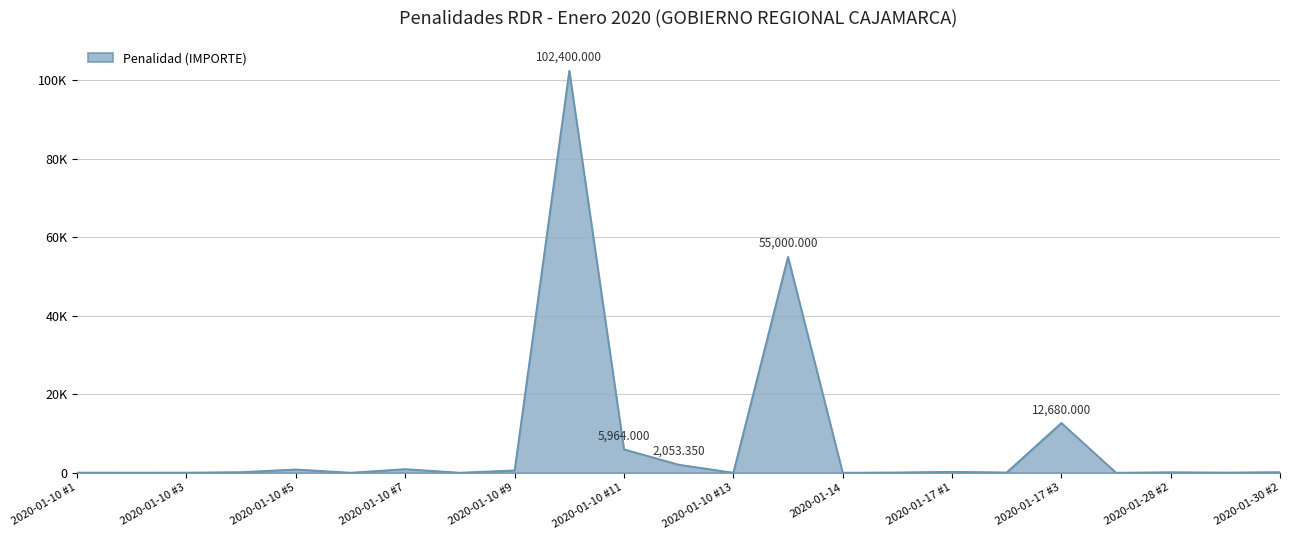

Is this an area chart (filled region under the line)?

Yes